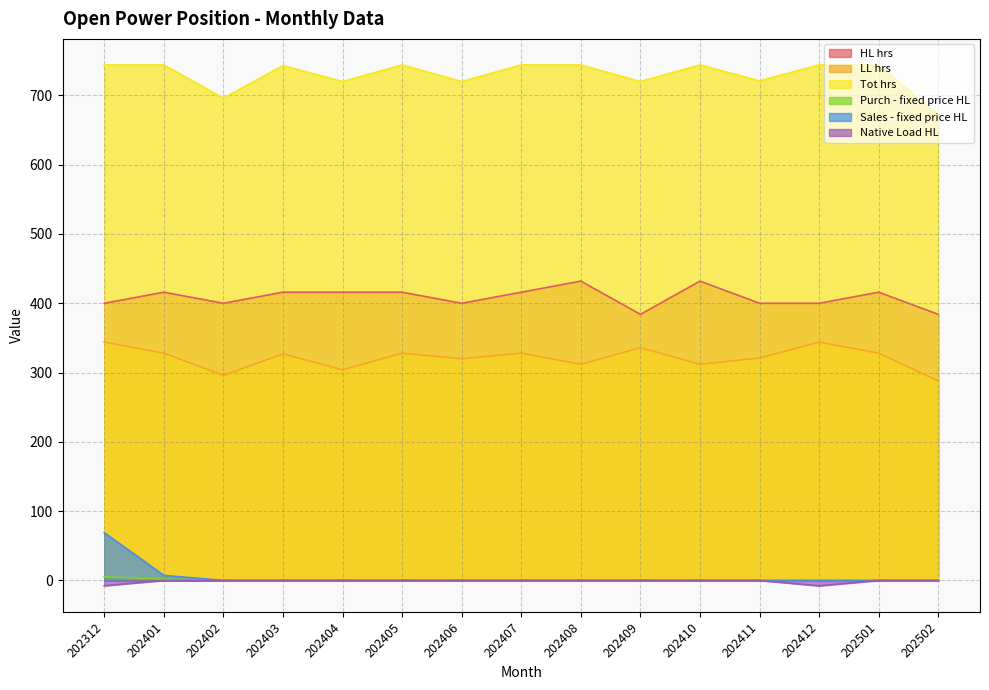

Is the value of Native Load HL at 202412 greater than the value of Purch - fixed price HL at 202405?

No